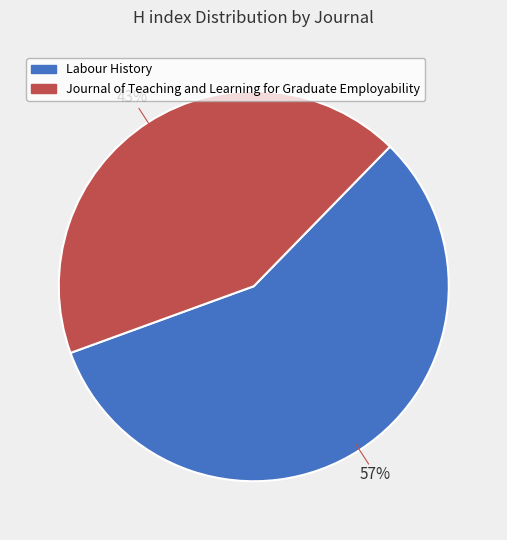

Is it true that Labour History is 63% of the pie?

False